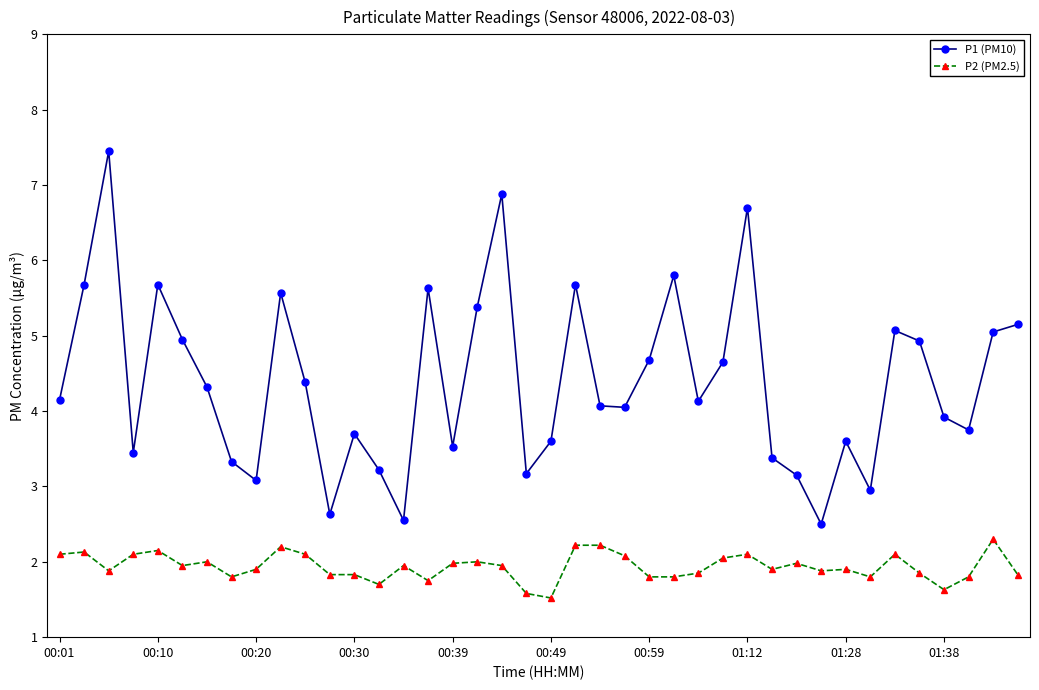

What is the sum of all P2 (PM2.5) values?

77.5